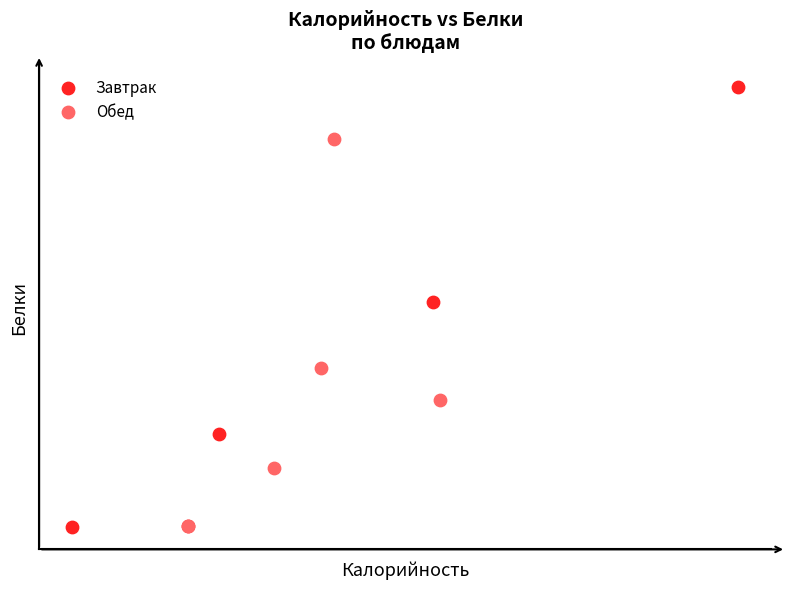

What are all the series names shown in the legend?

Завтрак, Обед